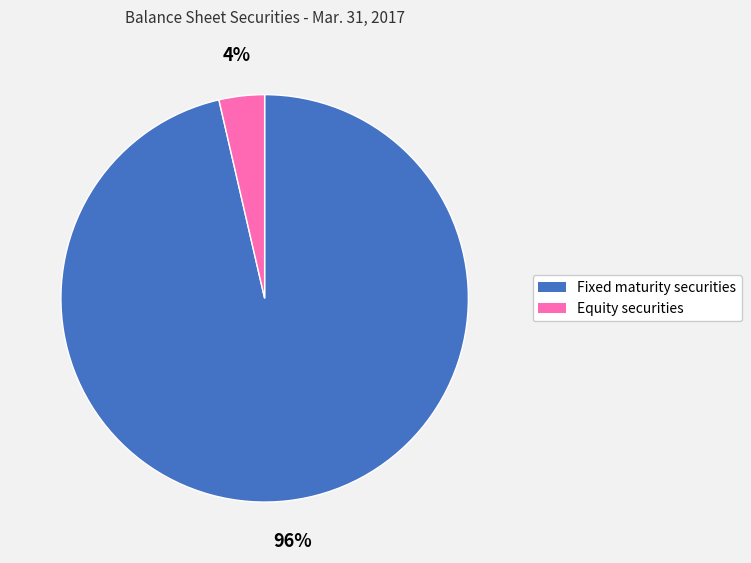

To the nearest percent, what is the average slice percentage?

50%